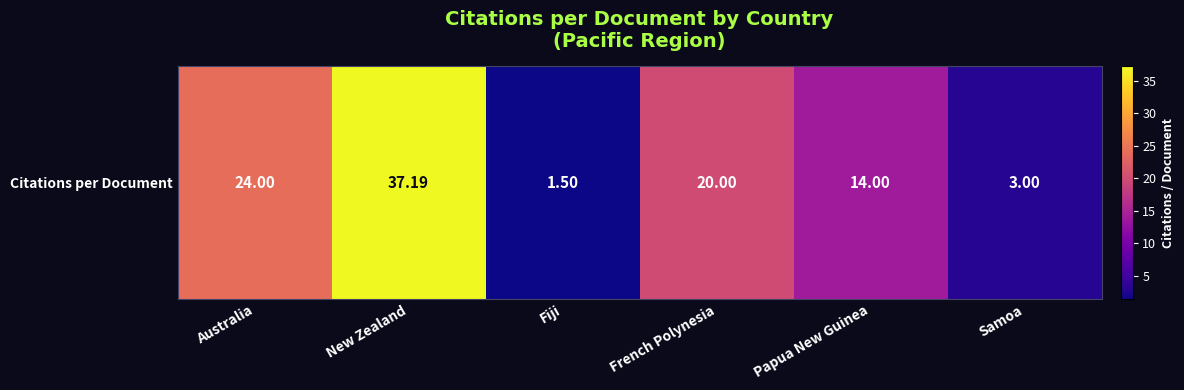

Reading left to right, list all the values displayed in this chart.

24.0	37.2	1.5	20.0	14.0	3.0